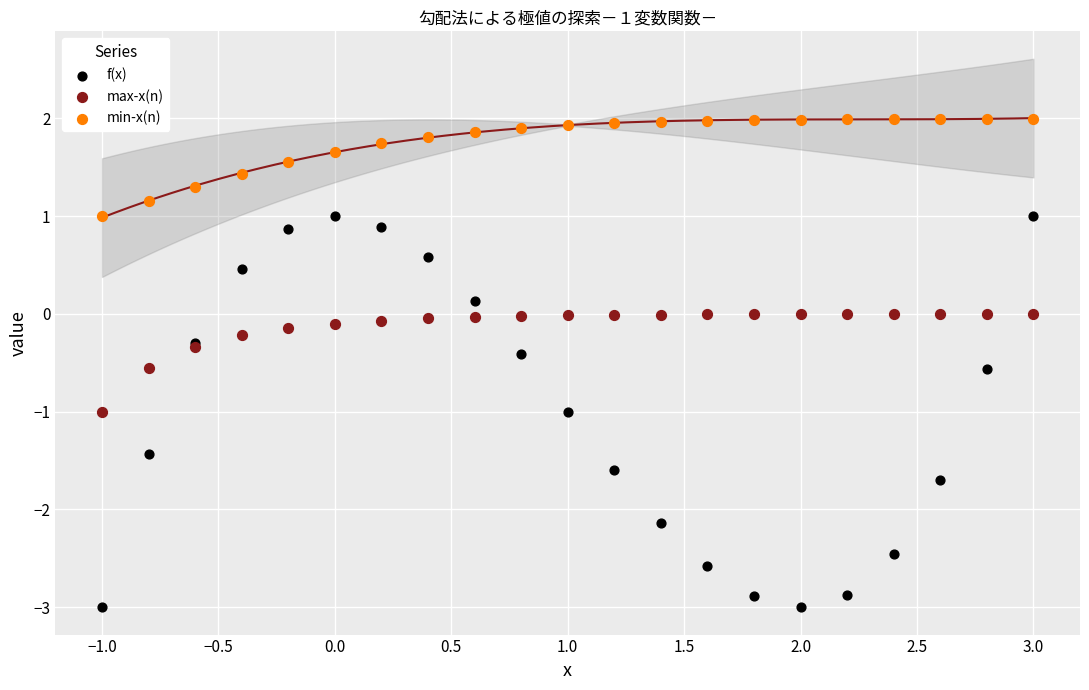

Which series contains the highest Y value?

min-x(n)